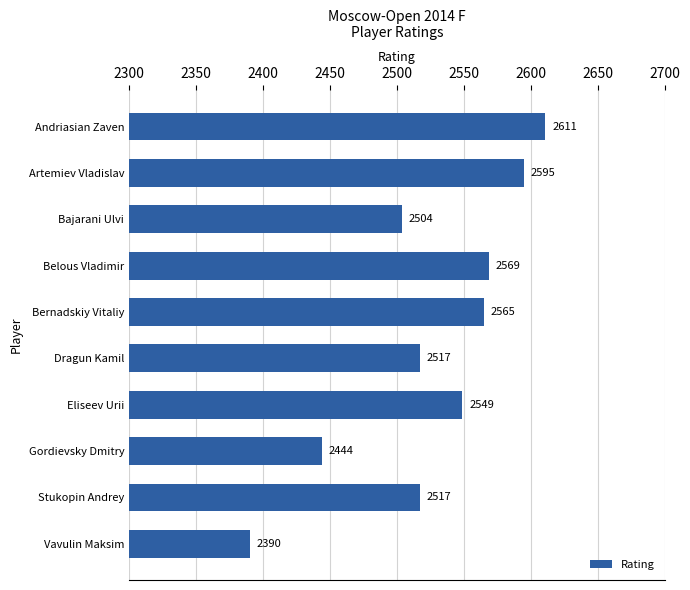

Does the chart contain any negative values?

No